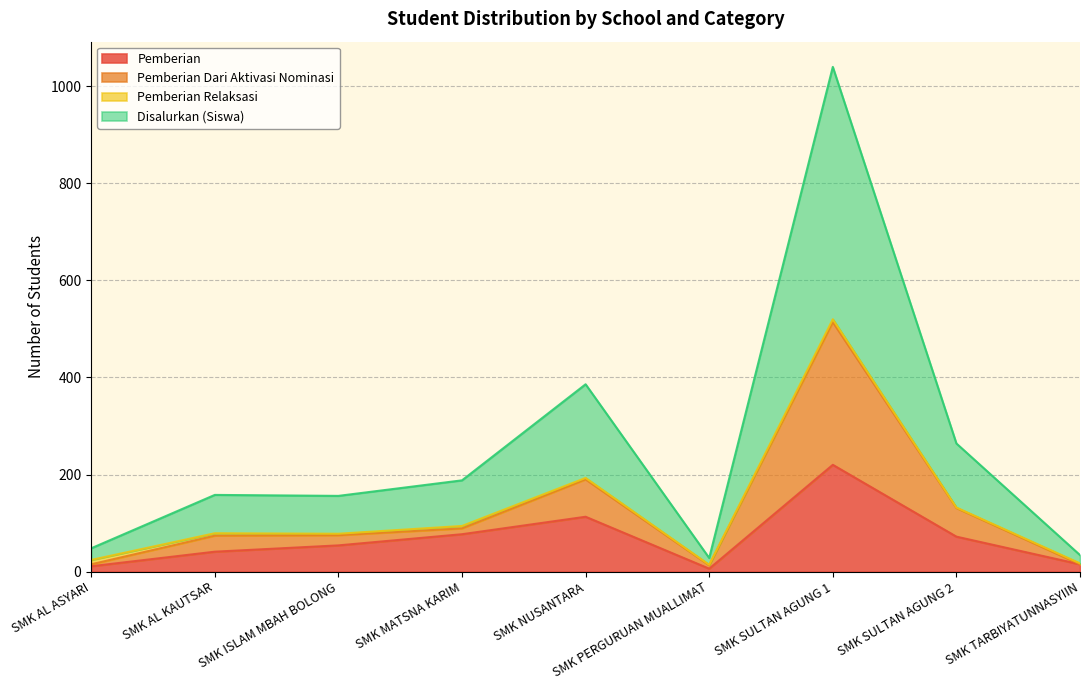

Which category has the highest value in the Pemberian series?

SMK SULTAN AGUNG 1